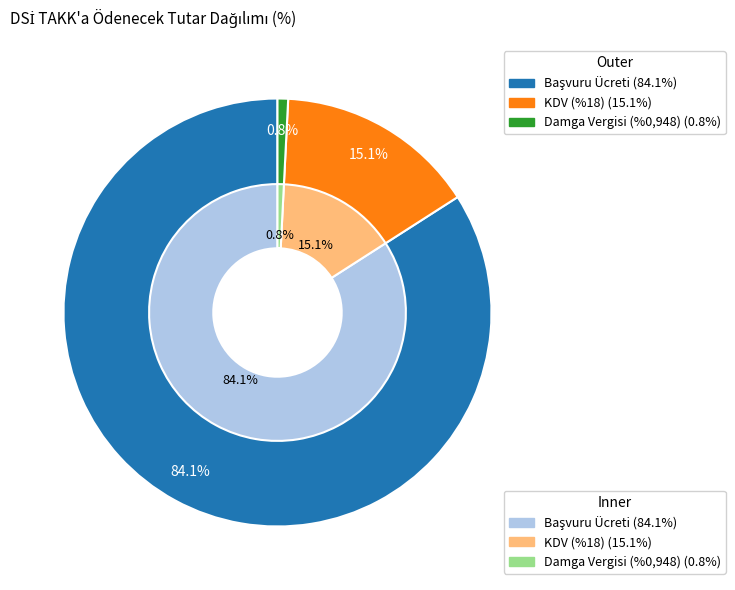

What is the smallest slice in the pie chart?

Damga Vergisi (%0,948)